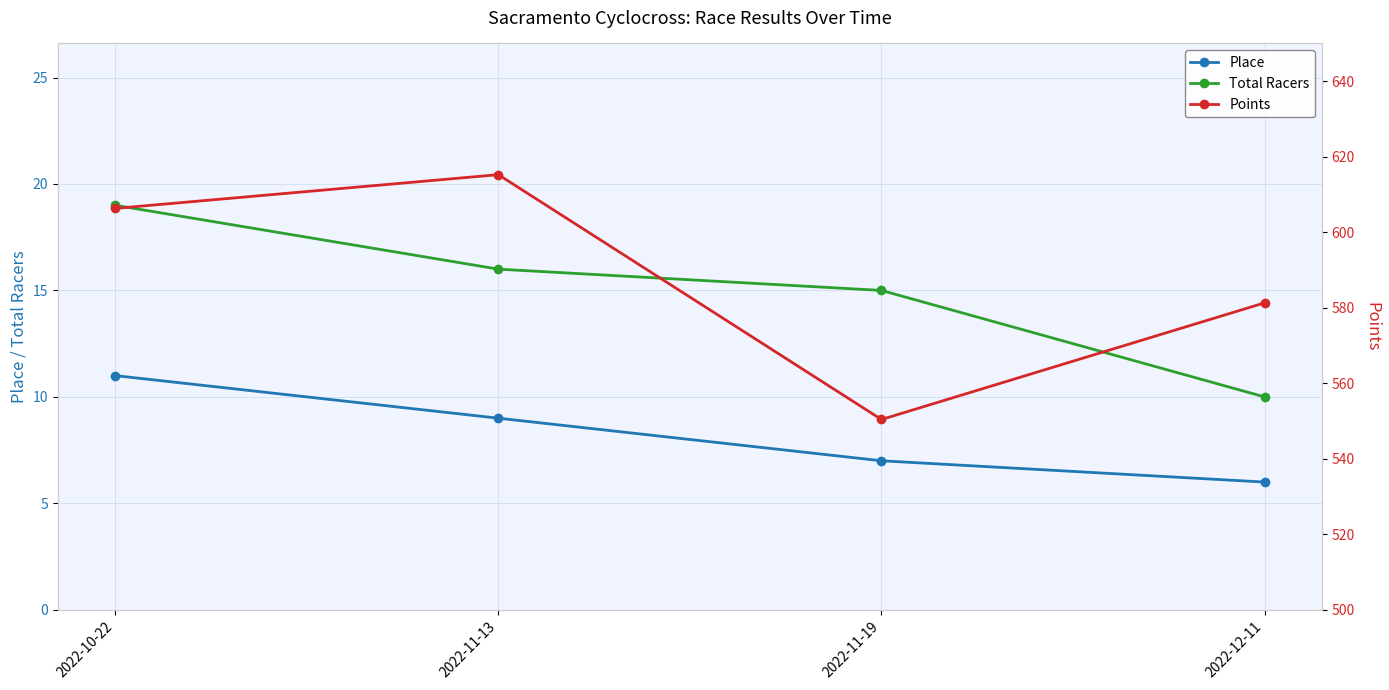

What is the minimum value for Place?

6